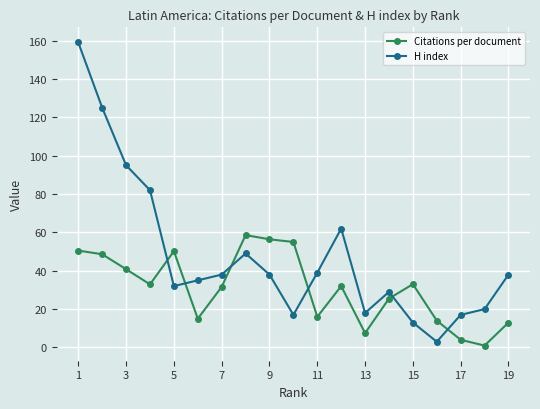

How many intersections are there between H index and Citations per document?

6